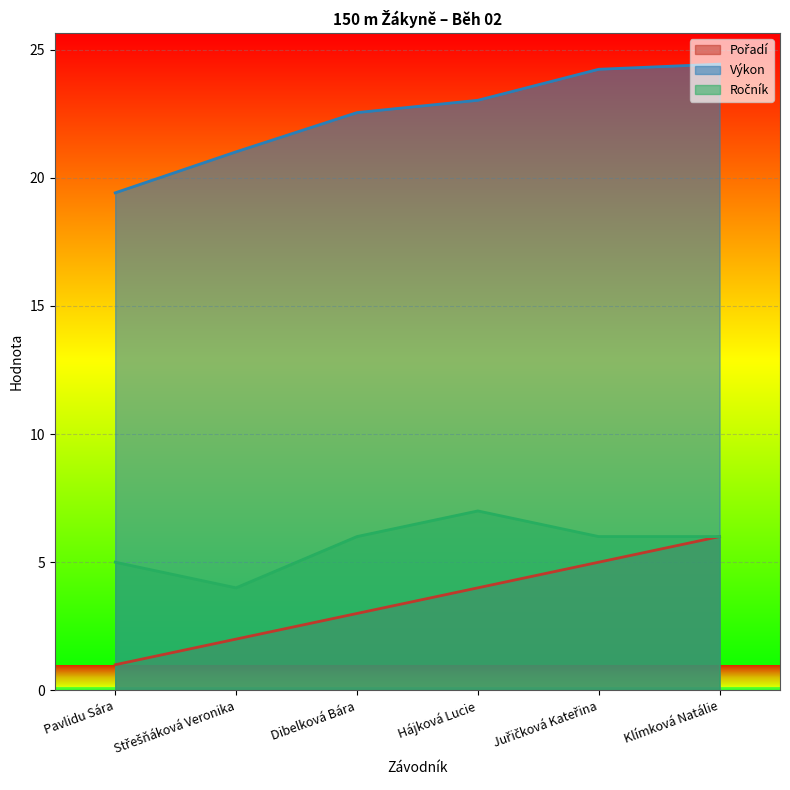

What is the average value of the Pořadí series?

3.5